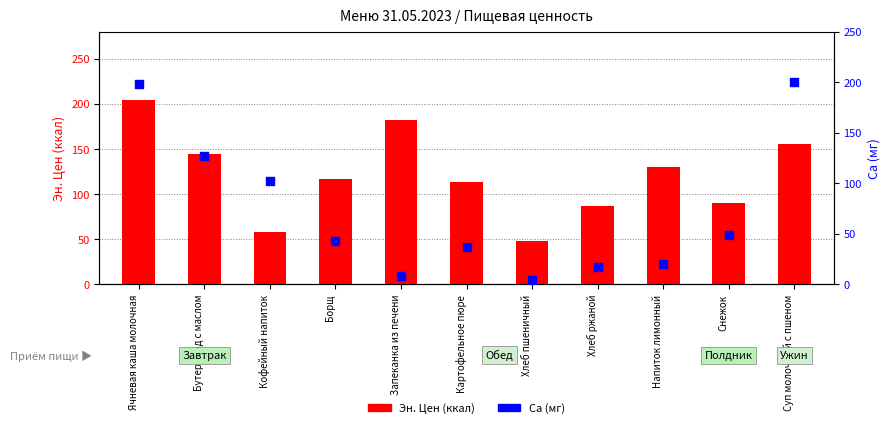

Which series has the widest spread of Y values?

Ca (мг)